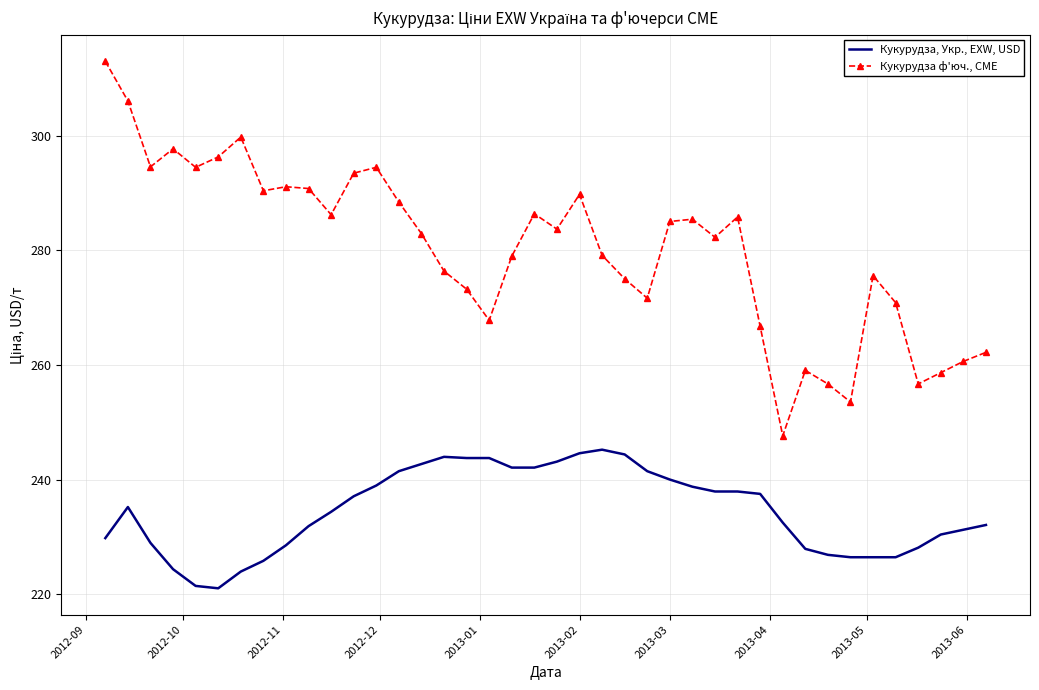

What is the minimum value shown in the chart?

221.0